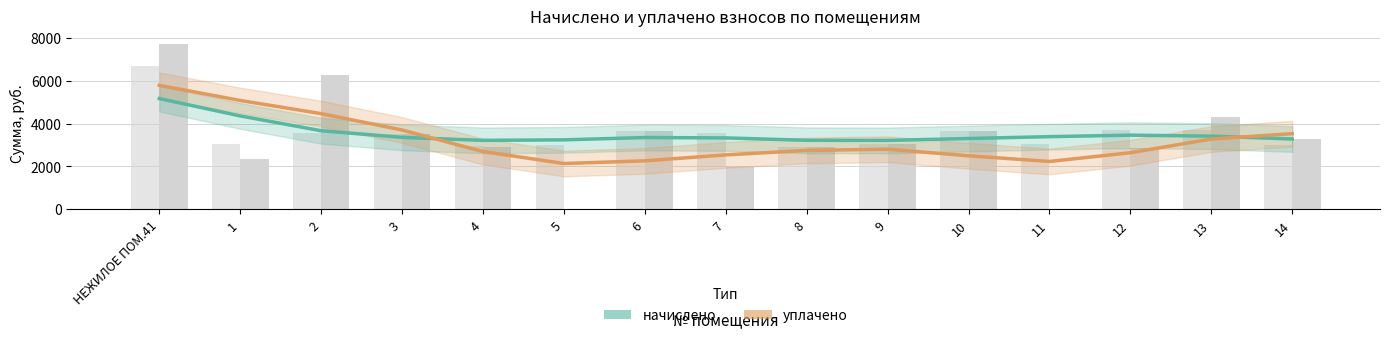

What position from the right is 14?

1